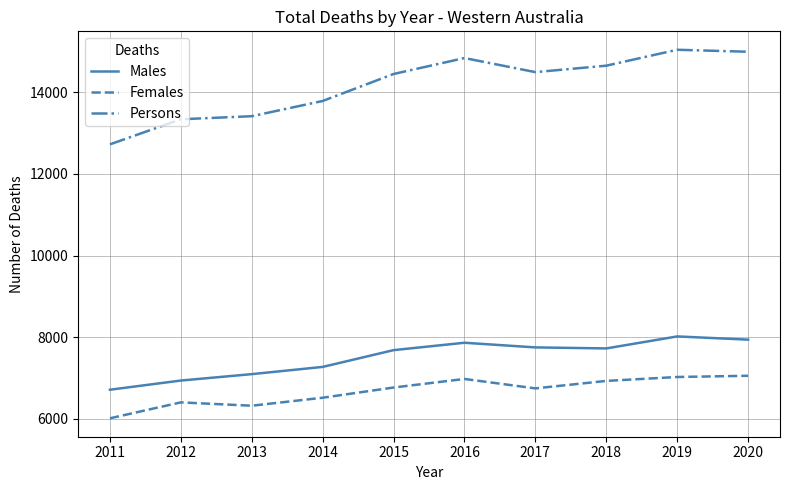

Which series has the widest spread of values?

Persons